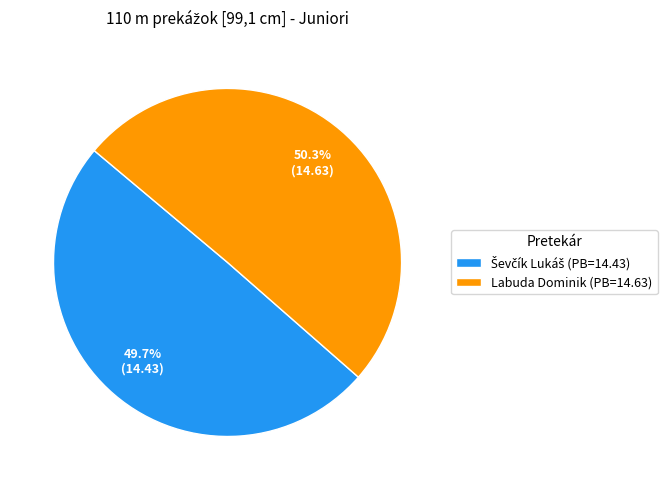

How much of the chart is everything except Labuda Dominik (PB=14.63)?

49.7%